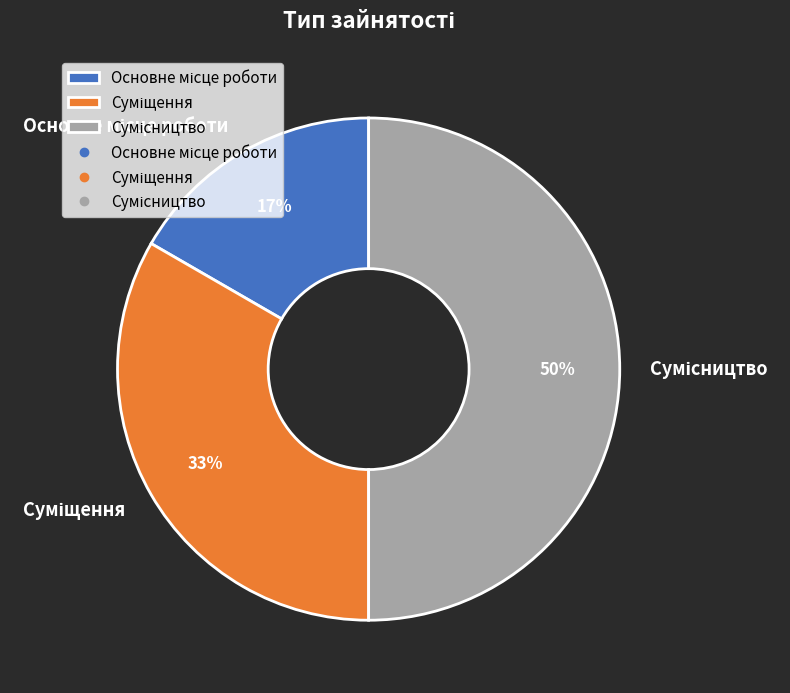

To the nearest percent, what is the difference between the largest and smallest slice percentages?

33%